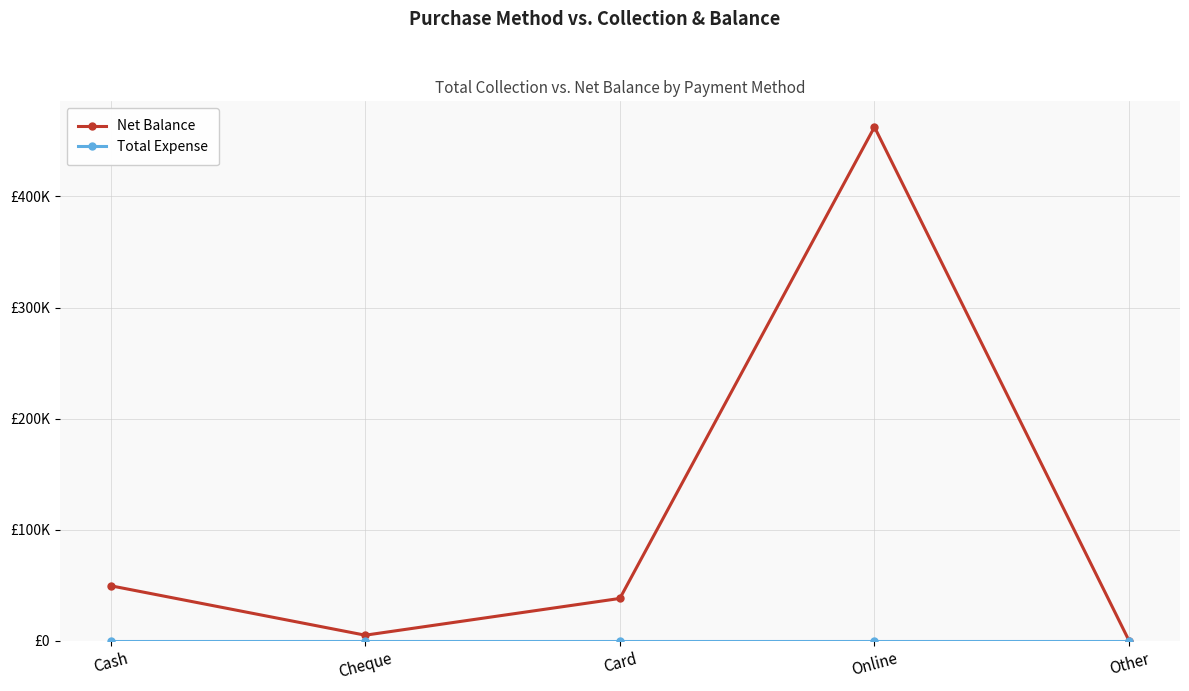

Which label corresponds to the smallest value in the chart?

Other